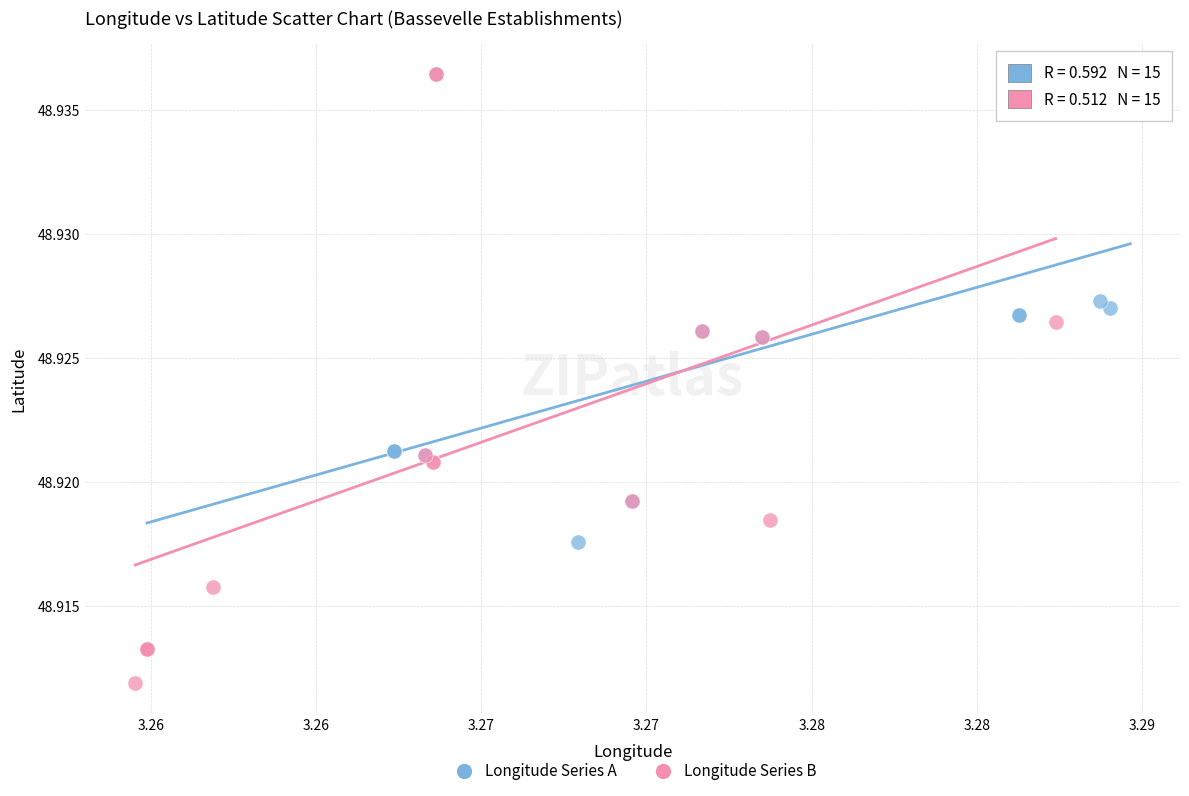

Which series has the largest Y range (max minus min)?

Longitude Series B